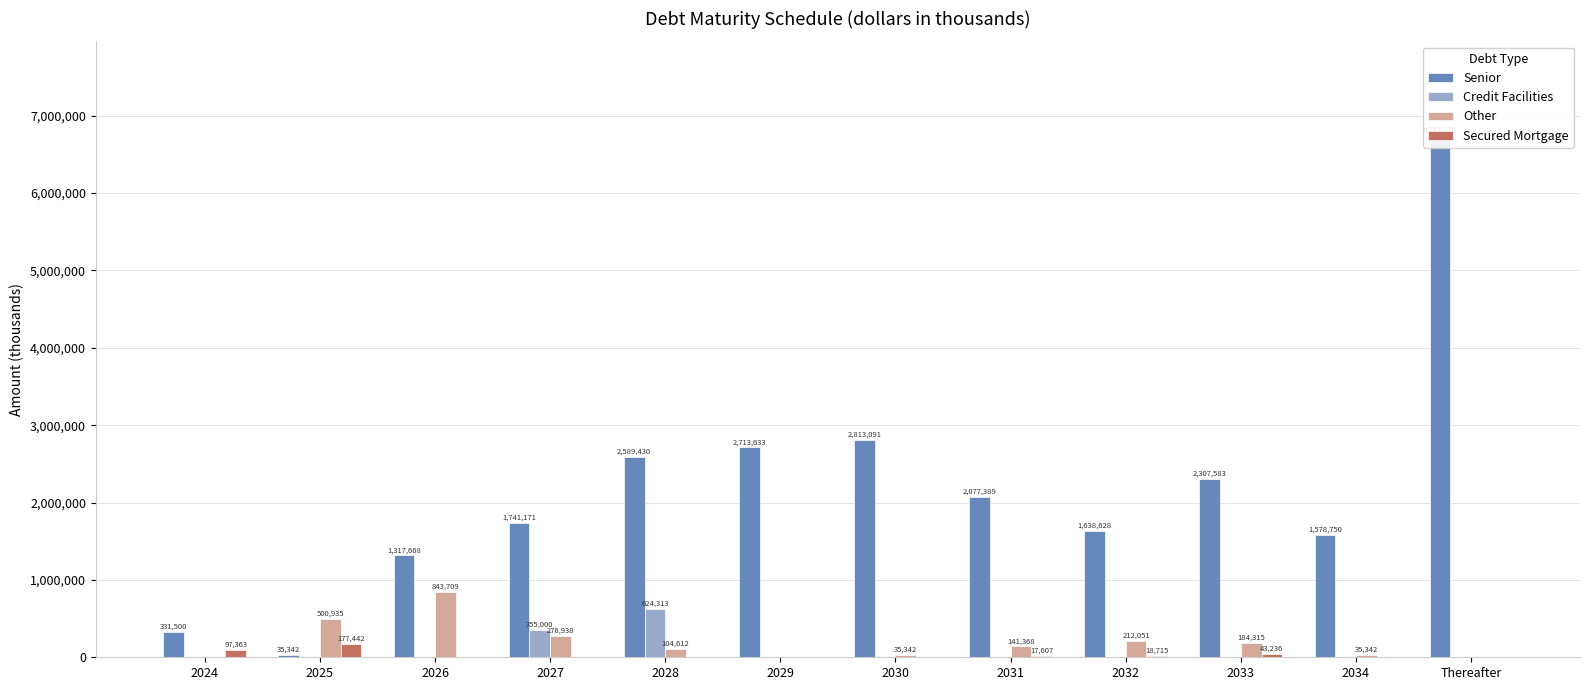

The Credit Facilities series shows -218210 at 2029. True or false?

False